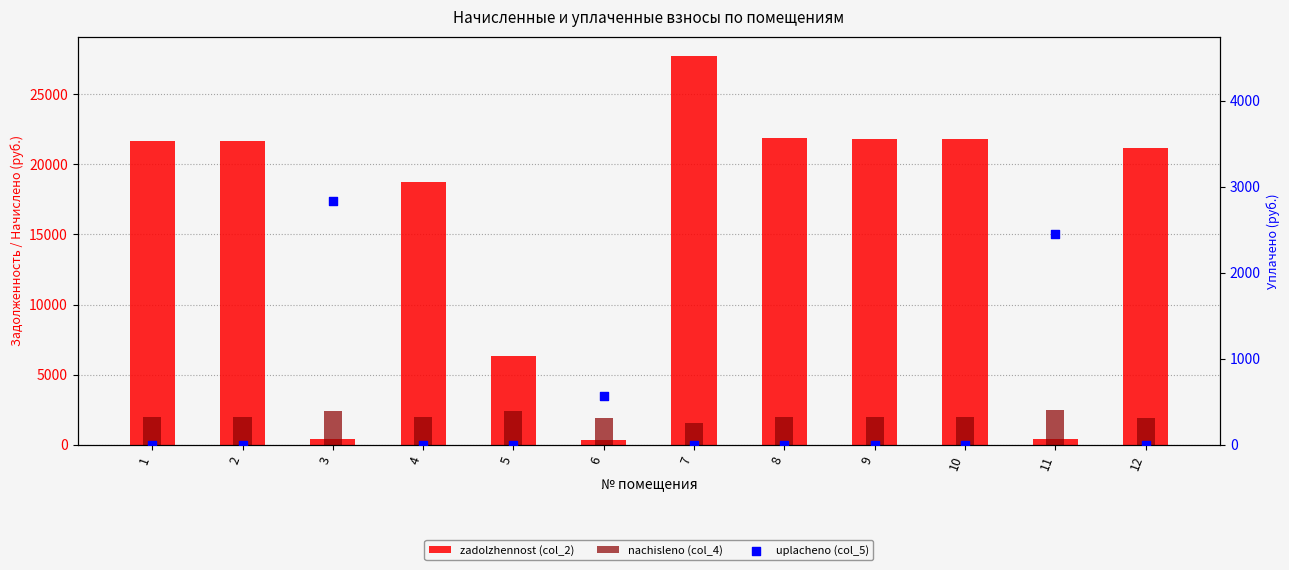

Which series has the largest total across all categories?

zadolzhennost (col_2)